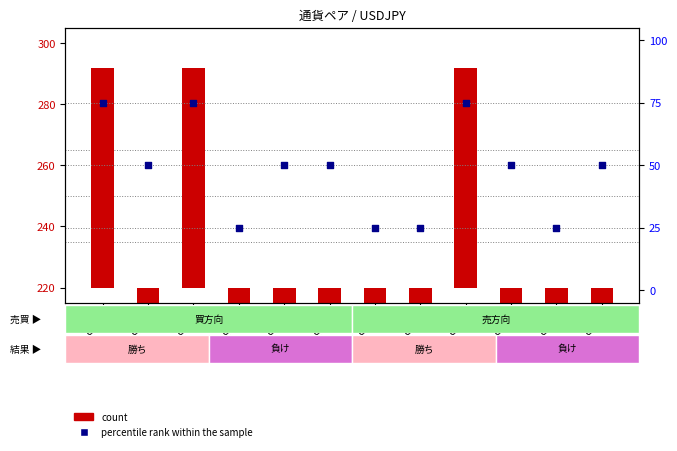

What are all the series names shown in the legend?

count, percentile rank within the sample